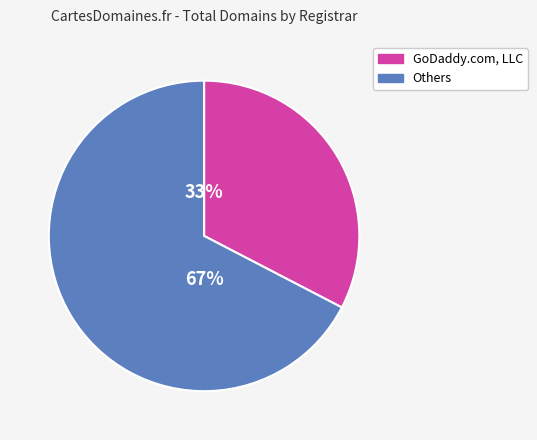

How many segments does this pie chart have?

2